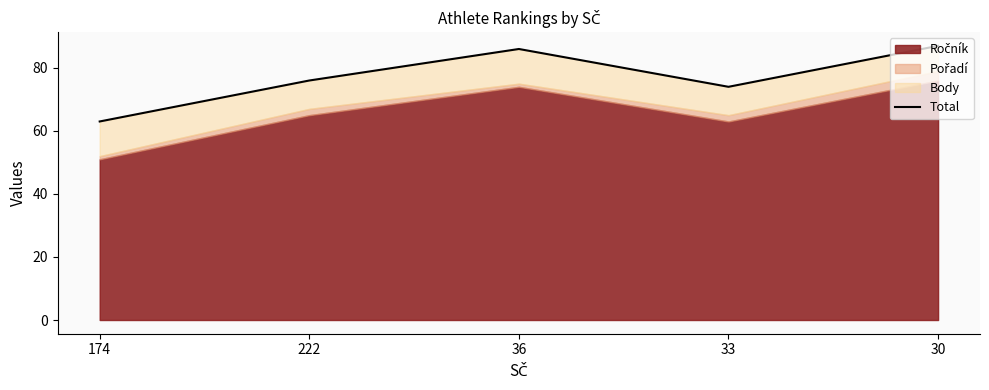

Where is the first local minimum?

33